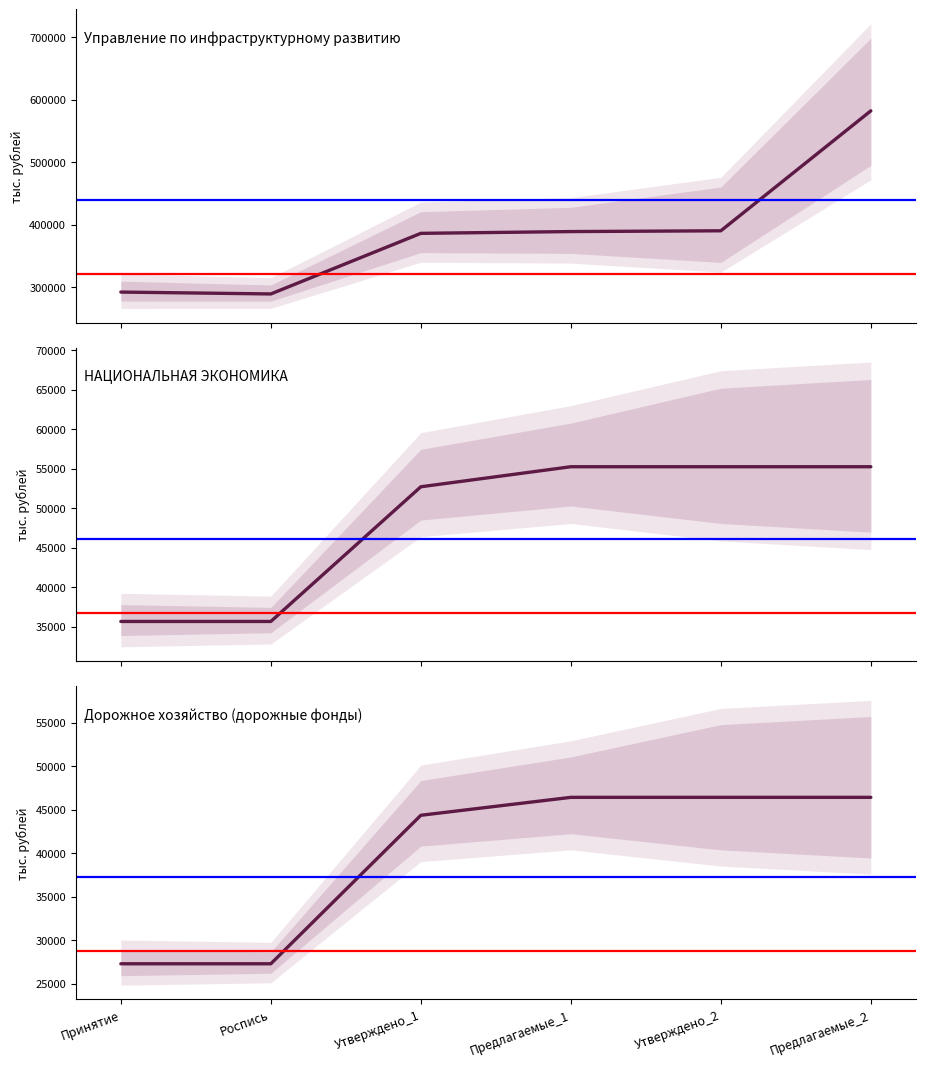

List the labels in order of НАЦИОНАЛЬНАЯ ЭКОНОМИКА value, largest first.

Предлагаемые_1, Утверждено_2, Предлагаемые_2, Утверждено_1, Роспись, Принятие